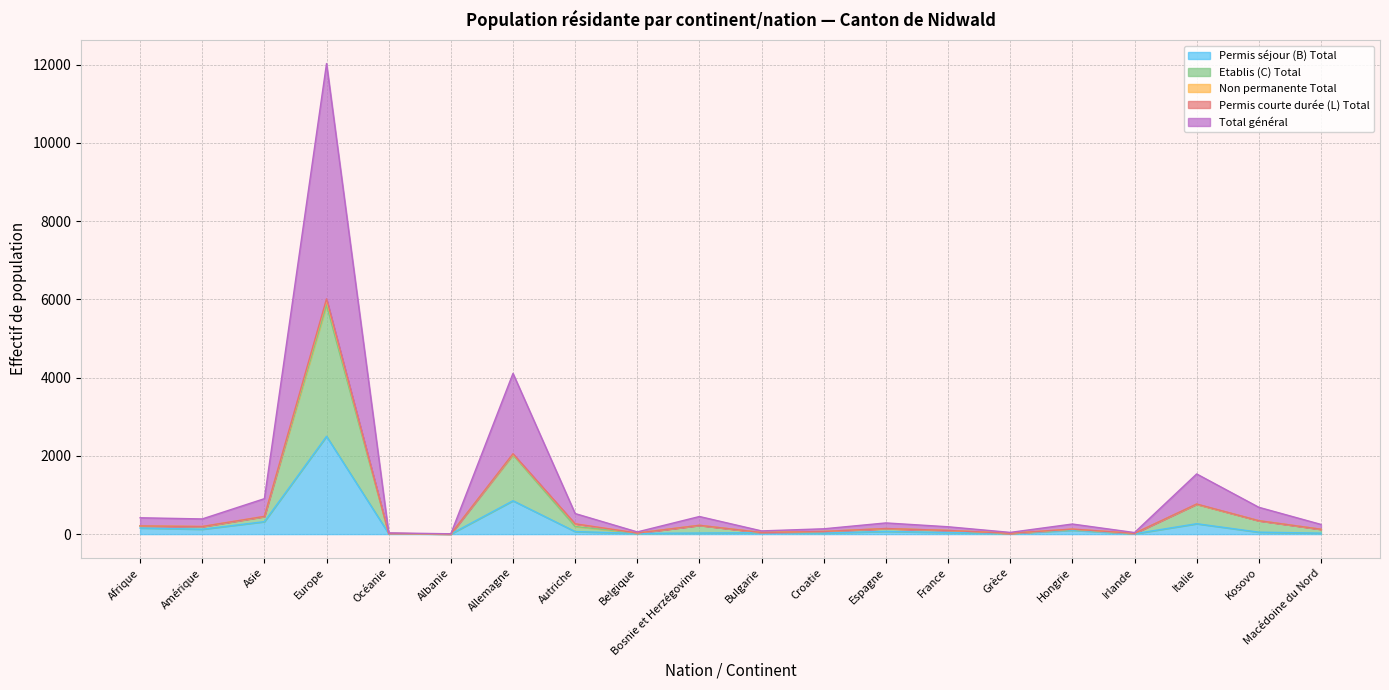

The value of Permis séjour (B) Total at Allemagne is 1443. True or false?

False